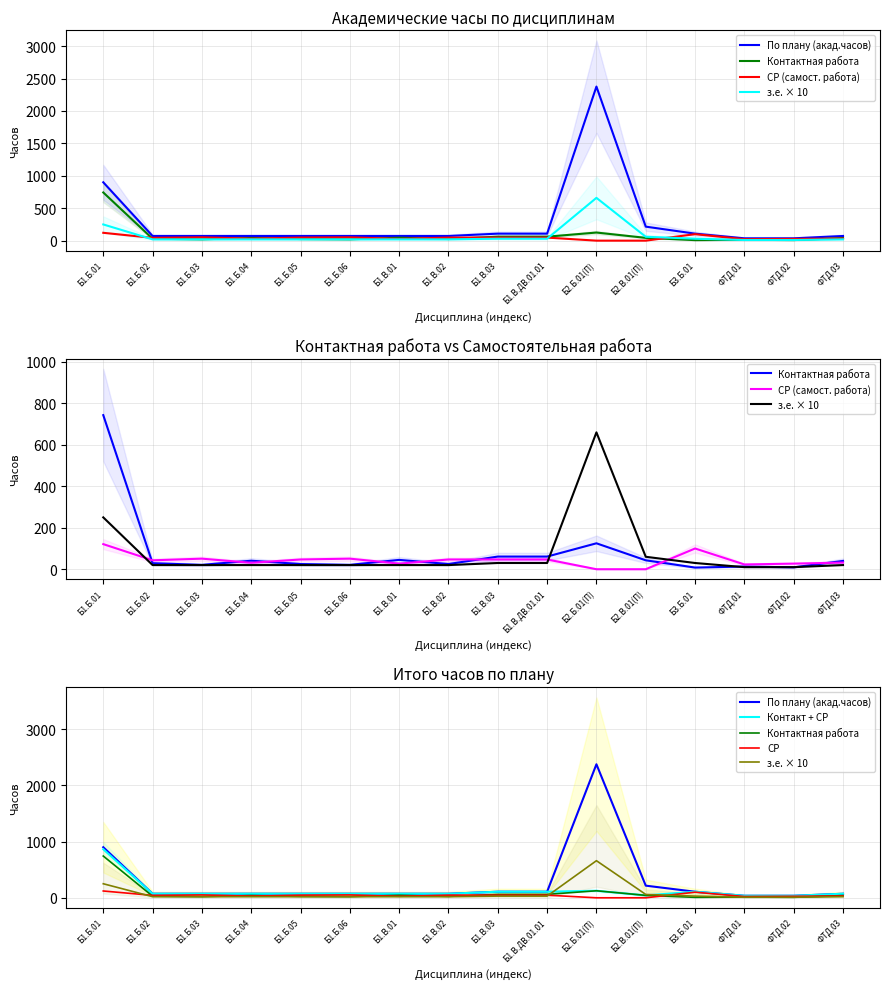

What is the maximum value shown in the chart?

2376